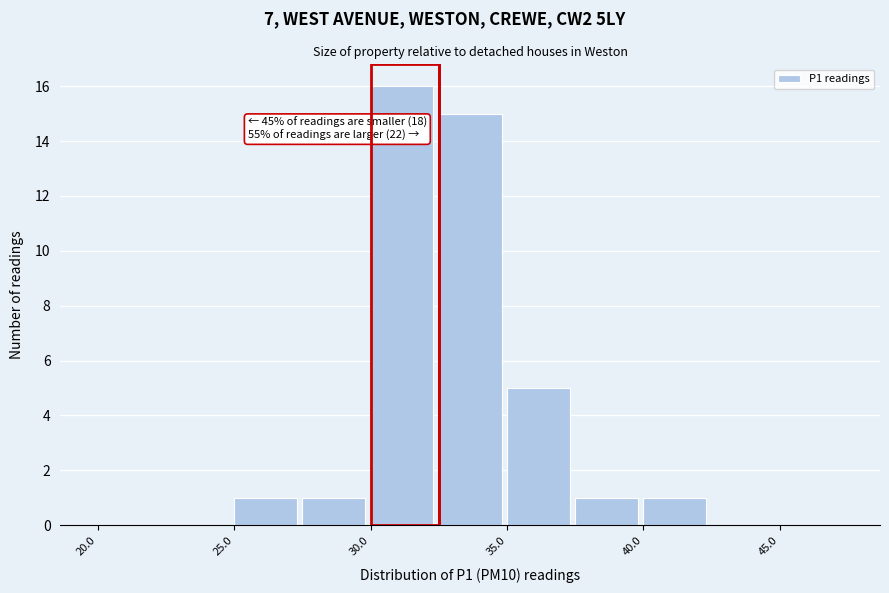

Over which range of the x-axis is the bar tallest?

30.0 to 32.5